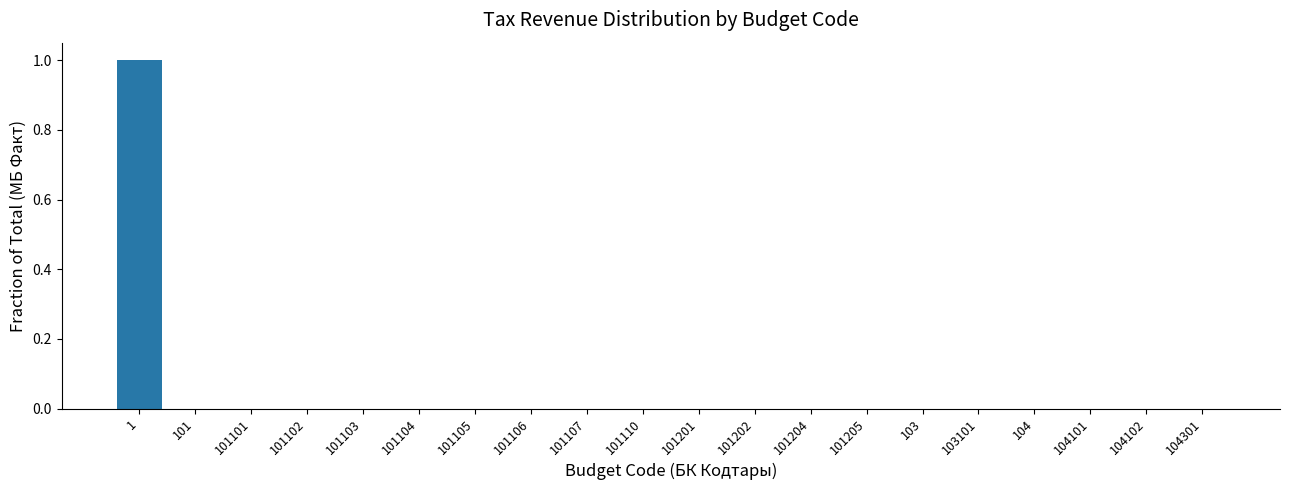

Reading right to left, transcribe all the data shown in this chart.

104301=0	104102=0	104101=0	104=0	103101=0	103=0	101205=0	101204=0	101202=0	101201=0	101110=0	101107=0	101106=0	101105=0	101104=0	101103=0	101102=0	101101=0	101=0	1=1